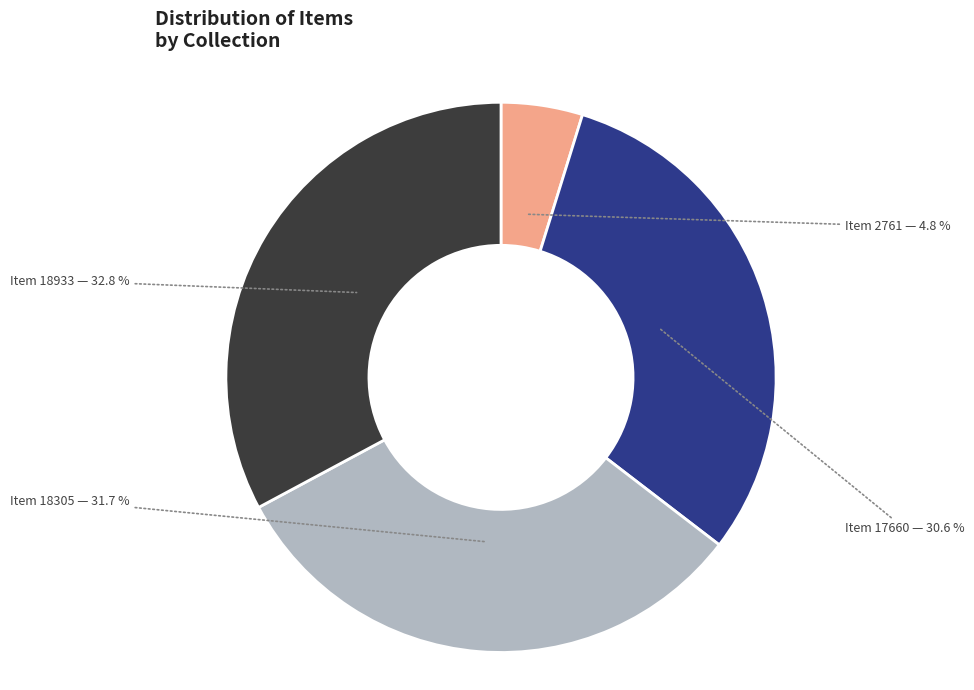

To the nearest percent, what percentage of the pie is Item 18933?

33%